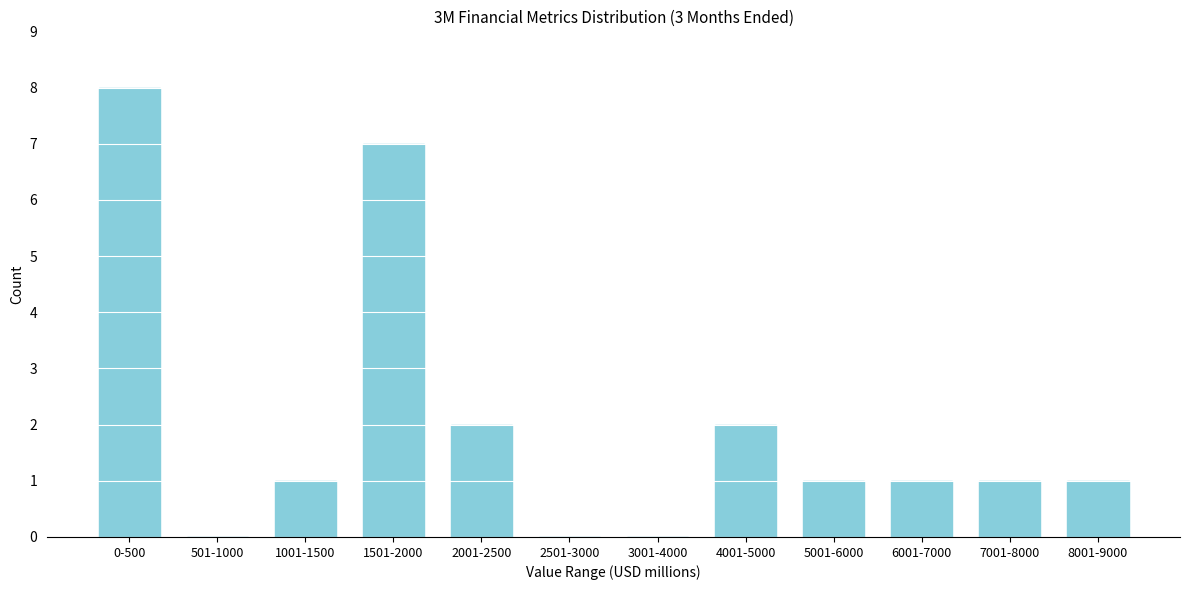

Reading left to right, extract all data points from this chart.

0-500=8	501-1000=0	1001-1500=1	1501-2000=7	2001-2500=2	2501-3000=0	3001-4000=0	4001-5000=2	5001-6000=1	6001-7000=1	7001-8000=1	8001-9000=1